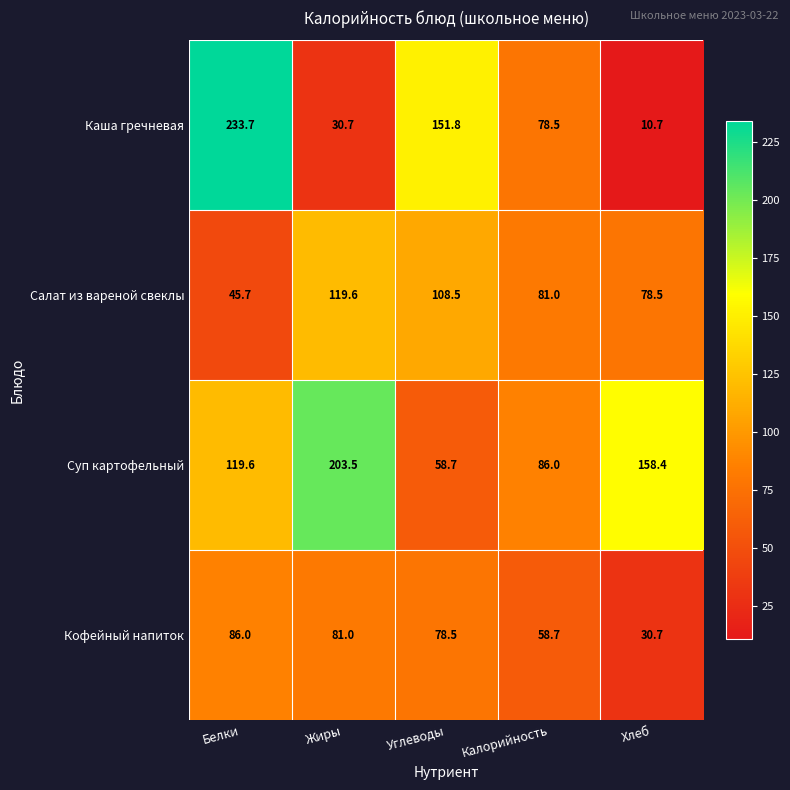

Count the number of categories in the chart.

5